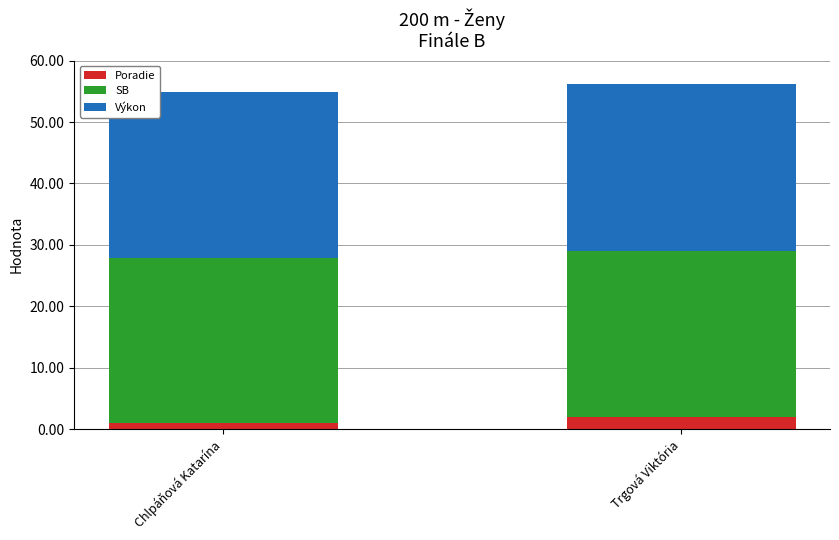

What is the highest value of the Poradie series?

2.0